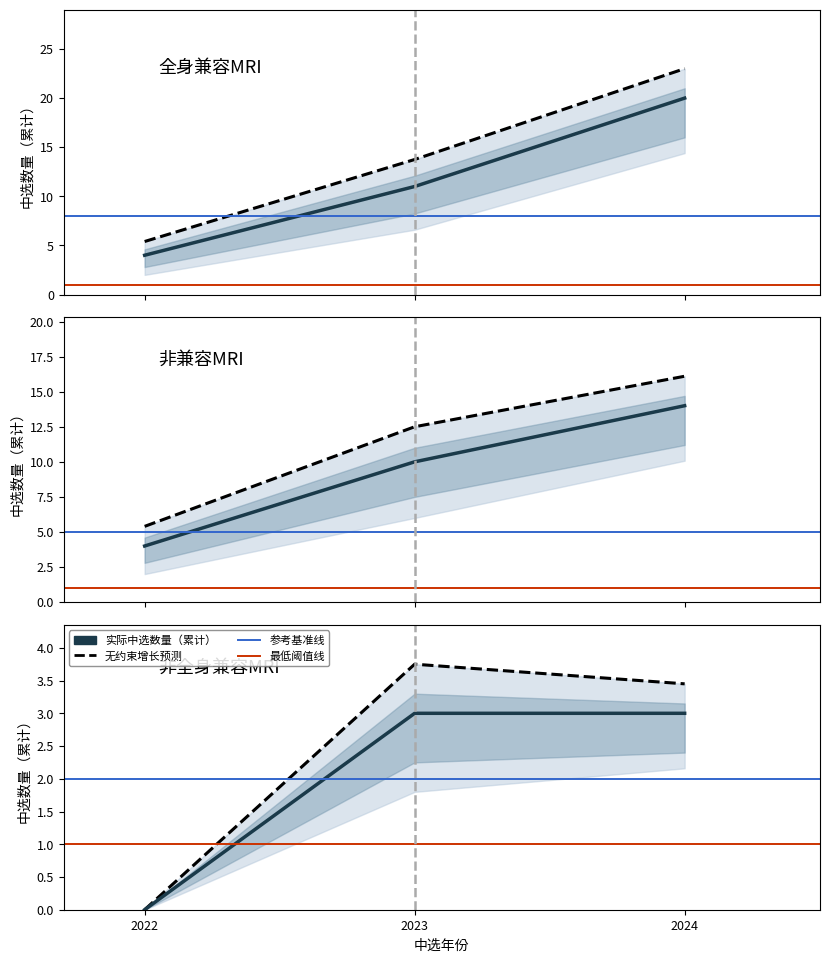

What is the value of the 全身兼容MRI point at the 1st from the left?

4.0